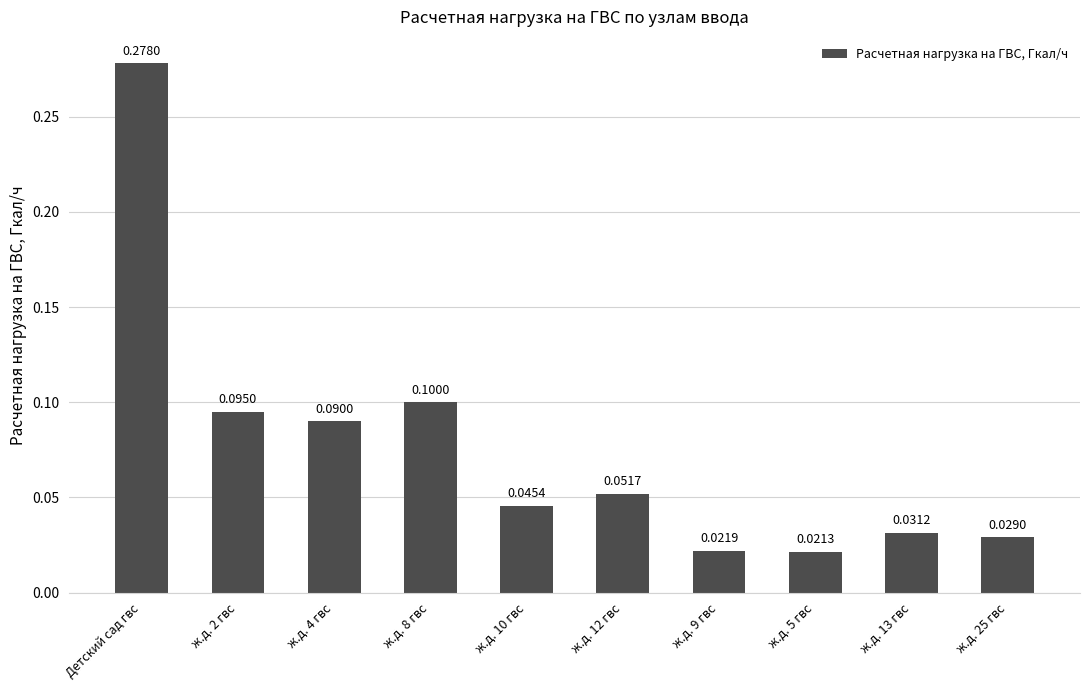

Rank the categories by value from lowest to highest.

ж.д. 5 гвс, ж.д. 9 гвс, ж.д. 25 гвс, ж.д. 13 гвс, ж.д. 10 гвс, ж.д. 12 гвс, ж.д. 4 гвс, ж.д. 2 гвс, ж.д. 8 гвс, Детский сад гвс